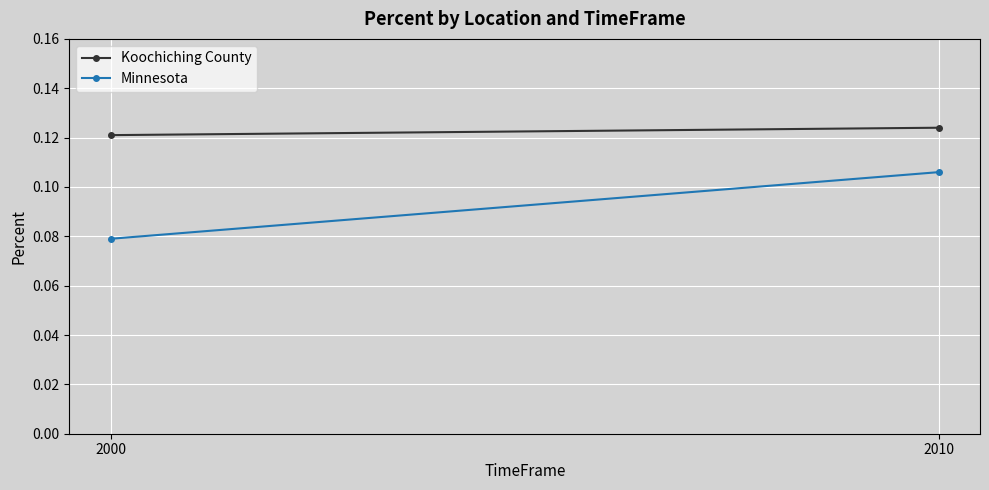

Count the Minnesota values in the range 0 to 1.

2